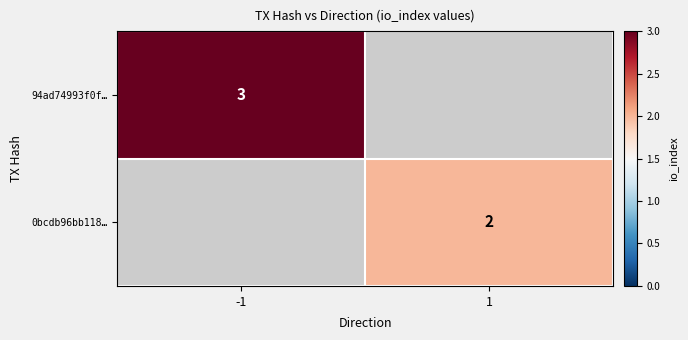

Is it true that 94ad74993f0f… equals 4.8 at -1?

False